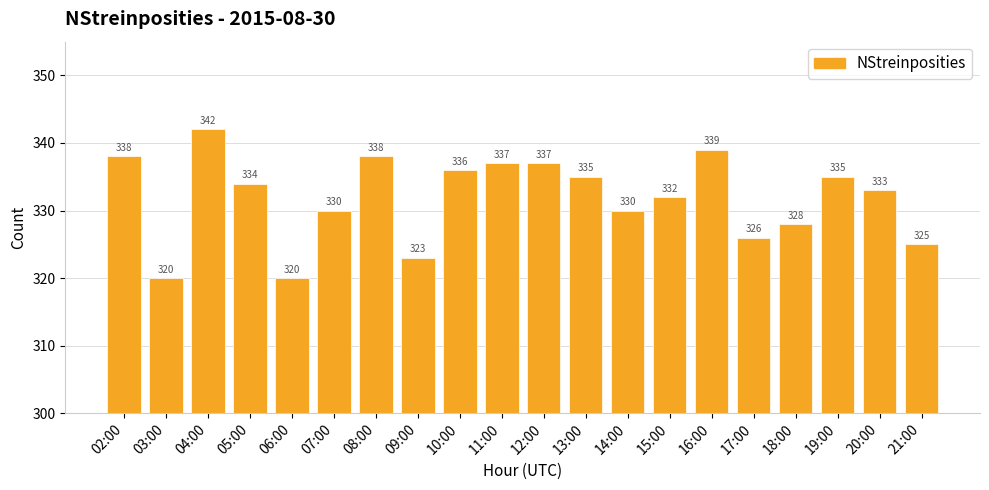

How many bars are there in total?

20